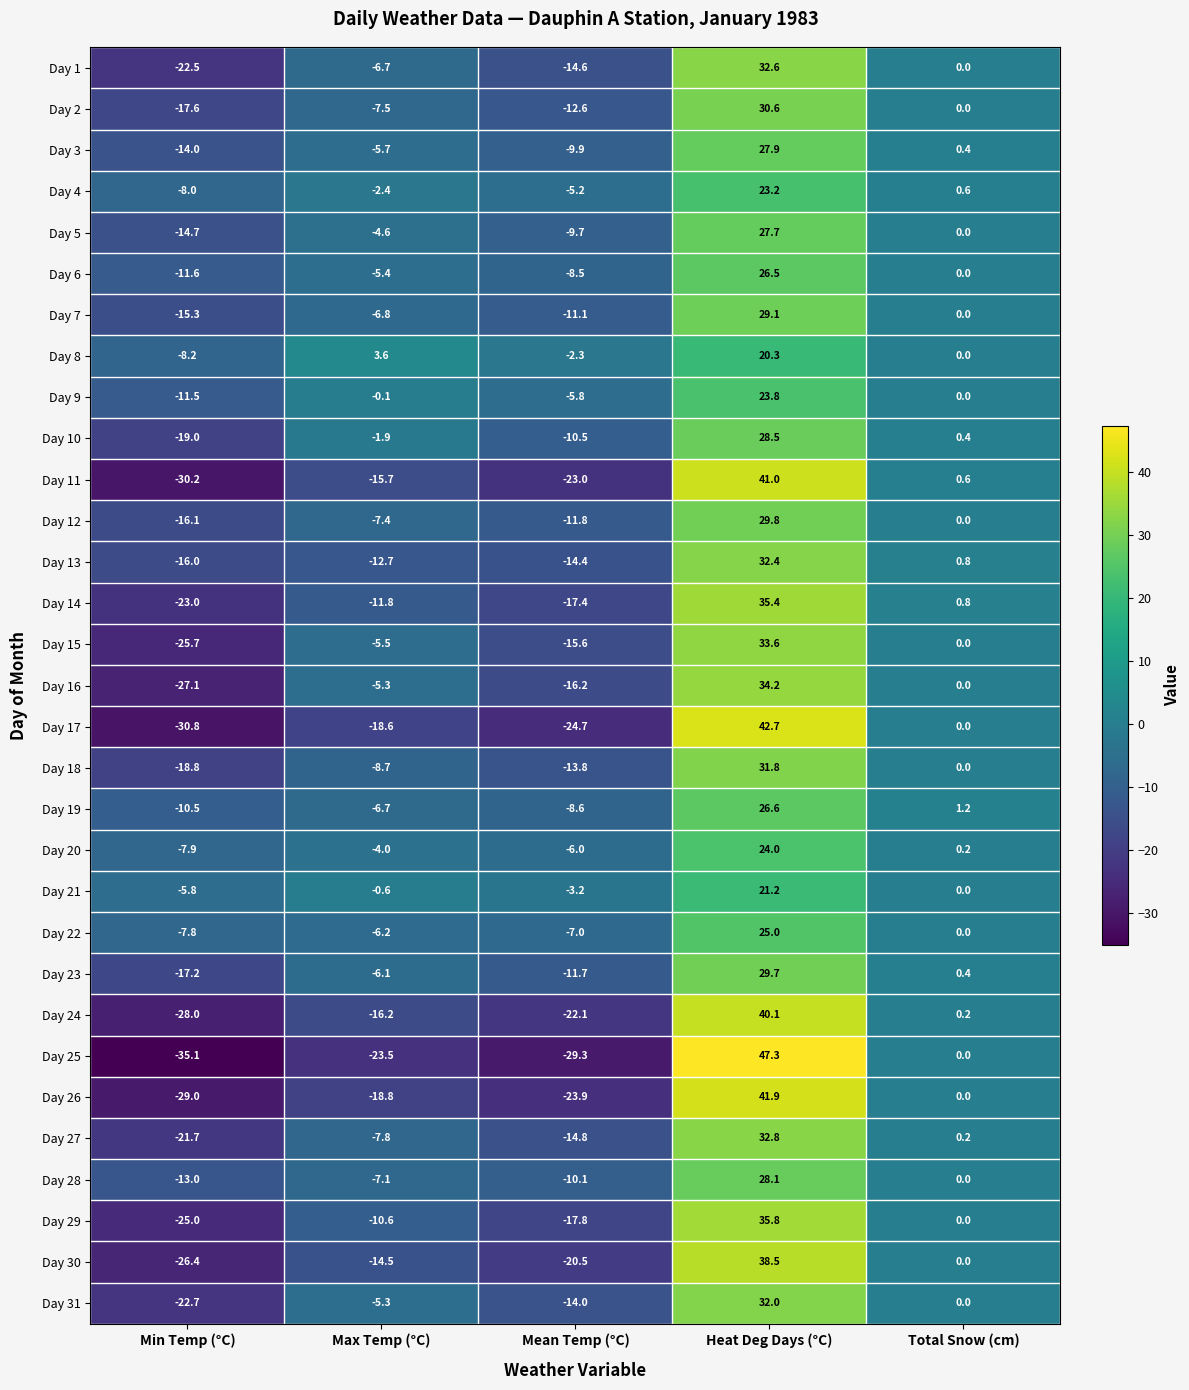

Which series has the largest range (max minus min)?

Day 25